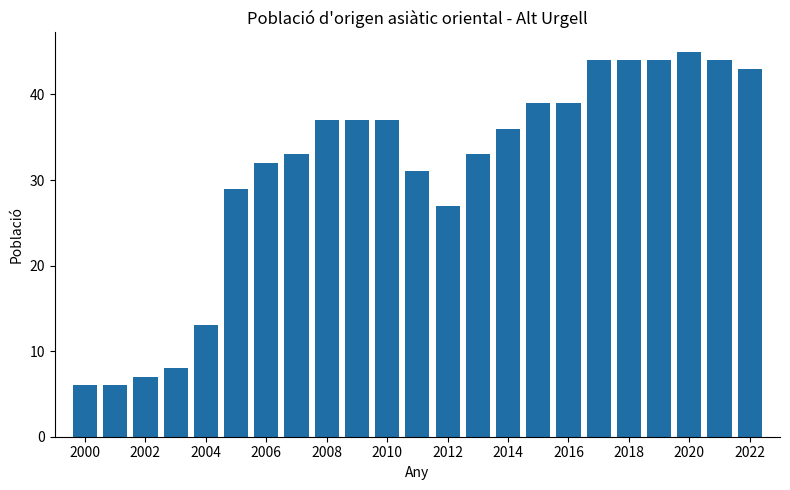

What is the smallest value displayed?

6